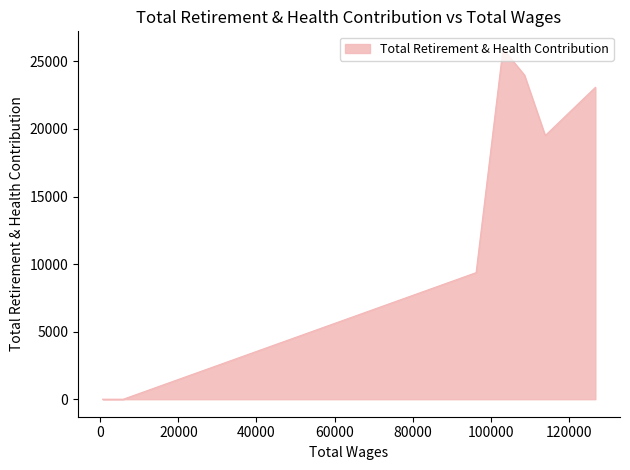

What is the difference between the second highest and minimum values?

23993